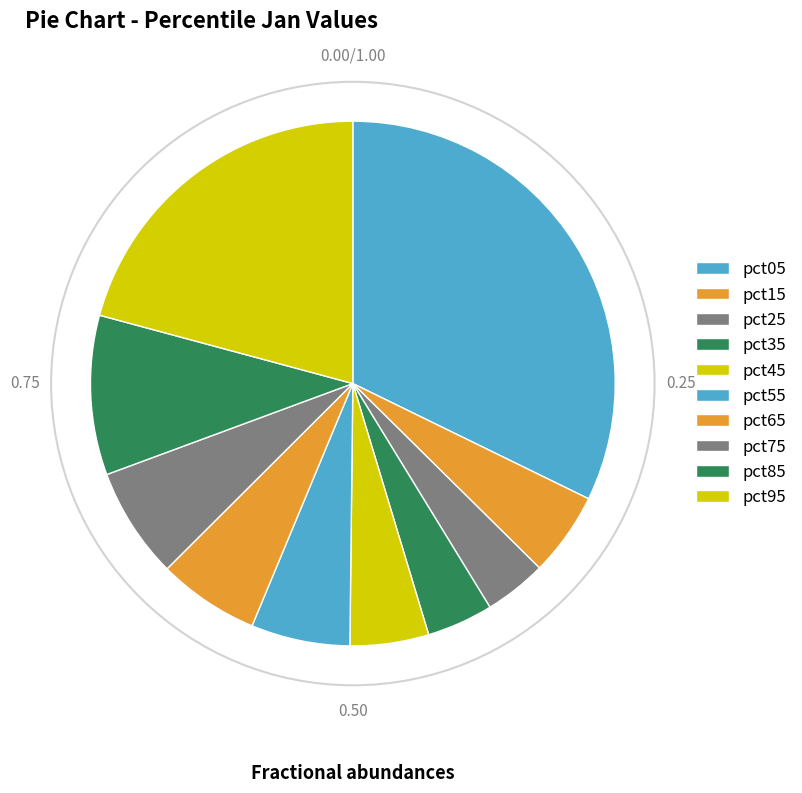

To the nearest percent, what portion does pct55 represent?

6%